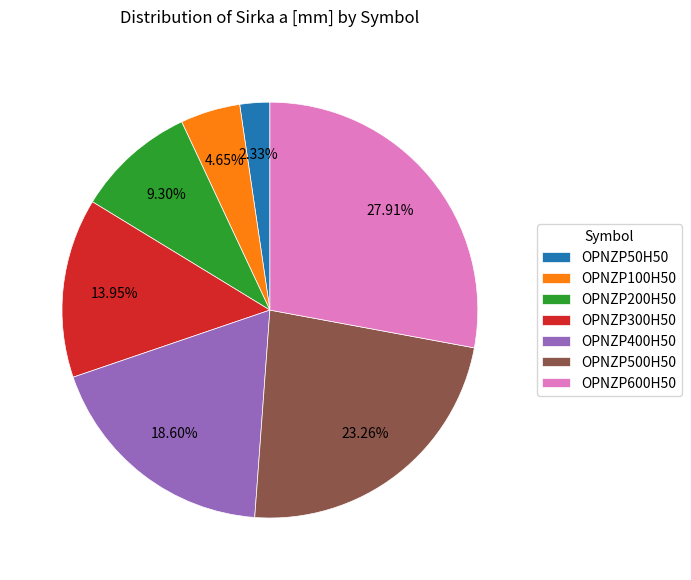

To the nearest percent, what is the combined percentage of OPNZP600H50 and OPNZP200H50?

37%